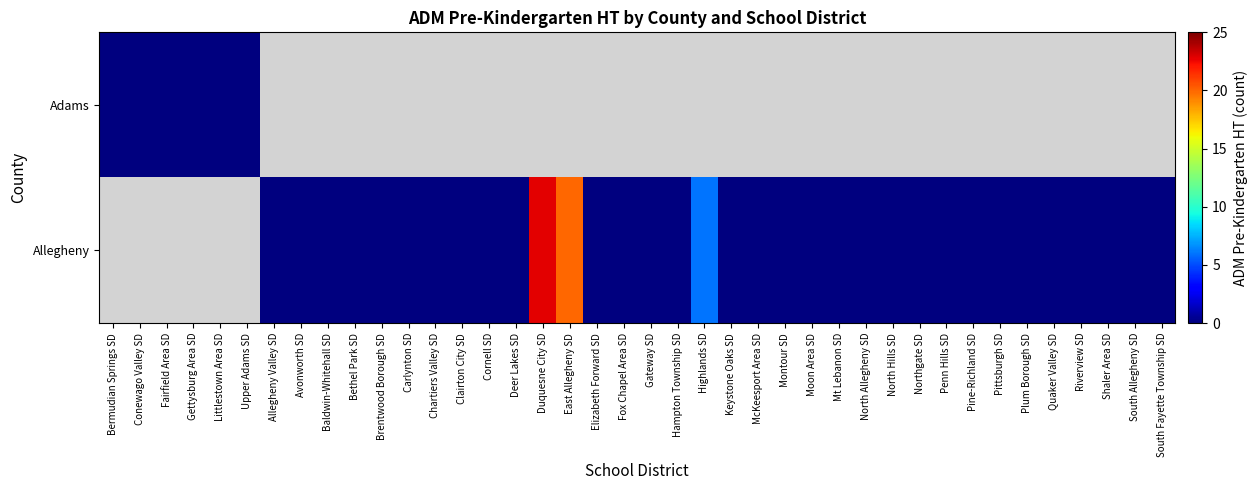

The Allegheny series shows 13.1 at Duquesne City SD. True or false?

False